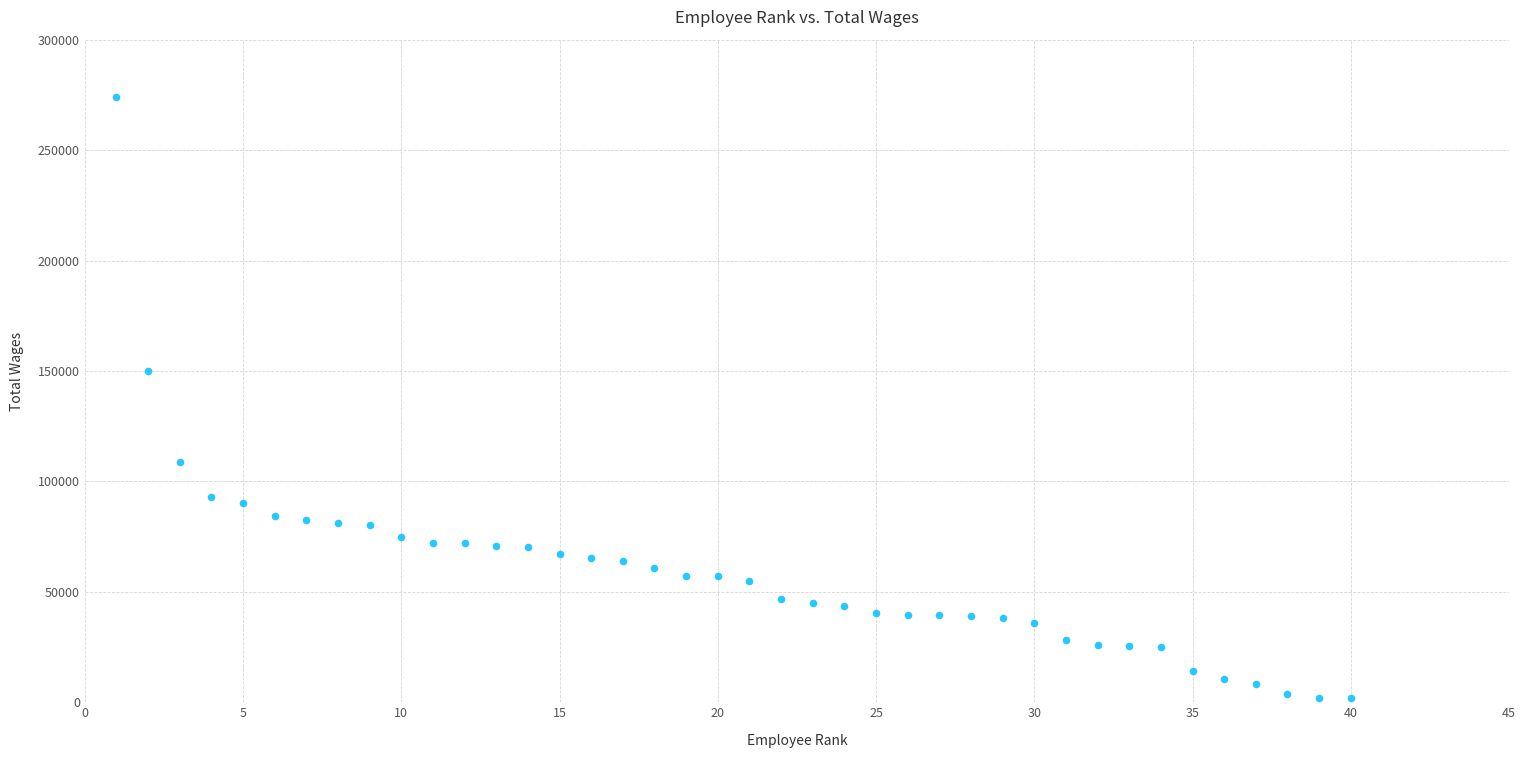

What is the range of X values (max minus min)?

39